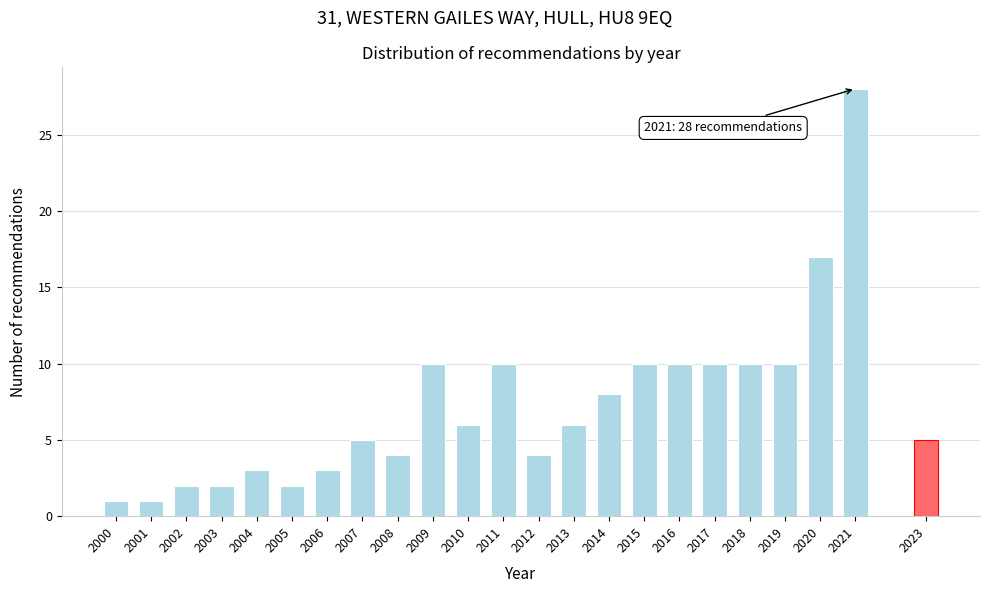

Reading right to left, list all the values displayed in this chart.

5	28	17	10	10	10	10	10	8	6	4	10	6	10	4	5	3	2	3	2	2	1	1